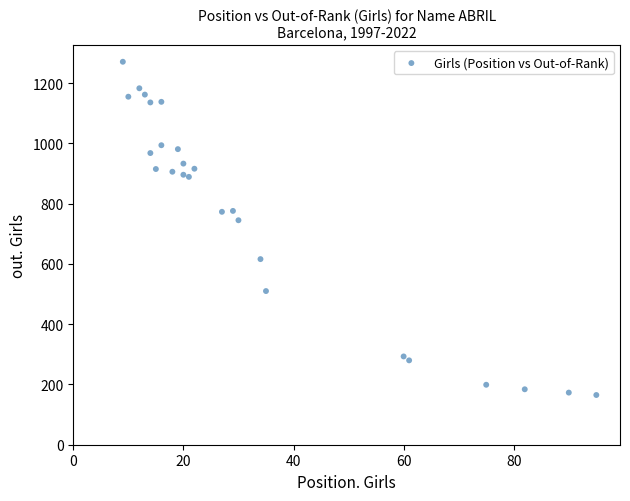

What Y value in the scatter plot is closest to 718?

745